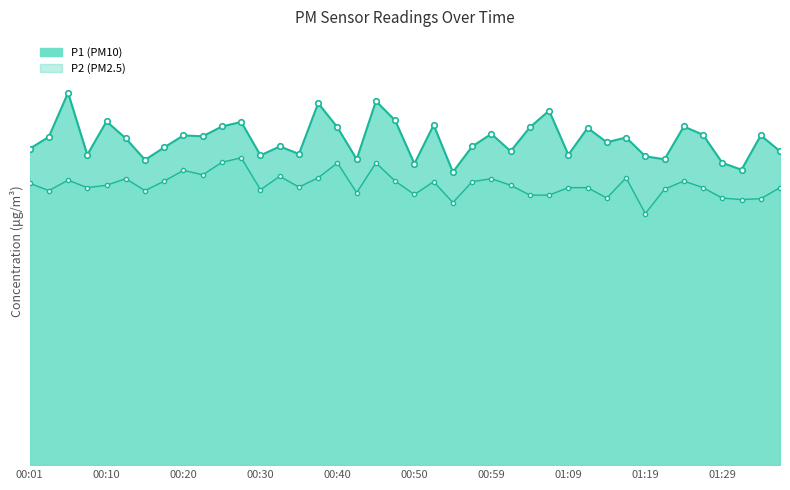

What is the highest value of the P1_line series?

12.5